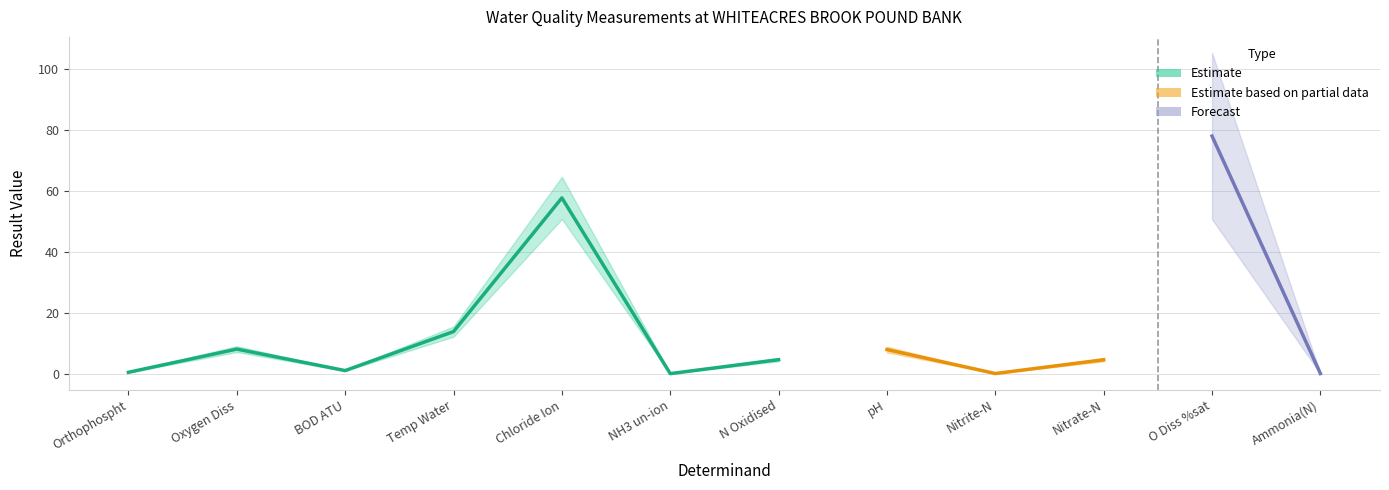

How many points are lower than both their immediate neighbors (excluding endpoints)?

3